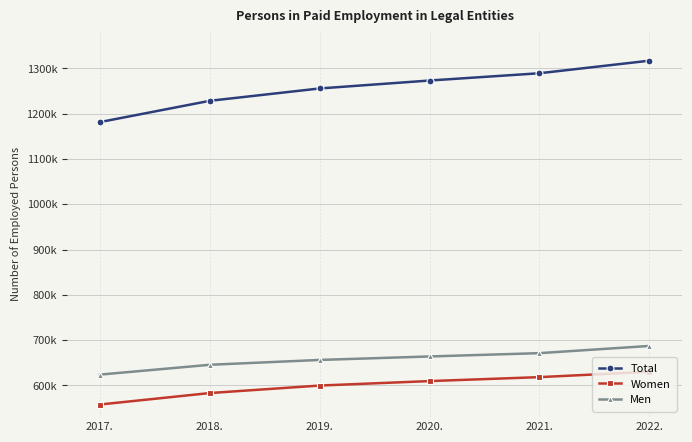

The Men series shows 1075239 at 2020.. True or false?

False